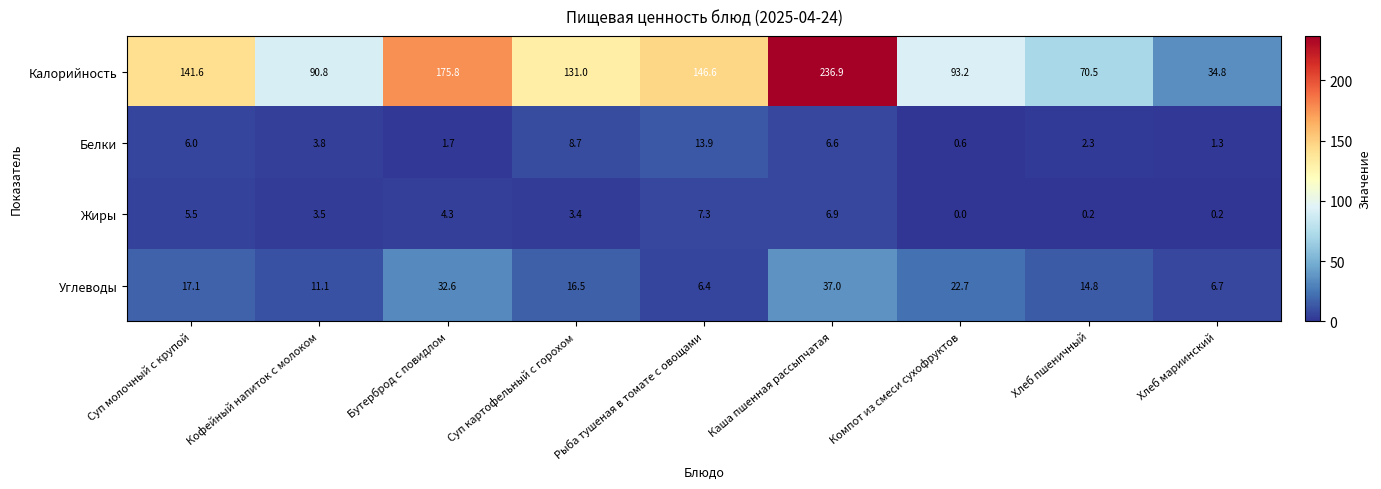

The value of Белки at Суп картофельный с горохом is 8.7. True or false?

True